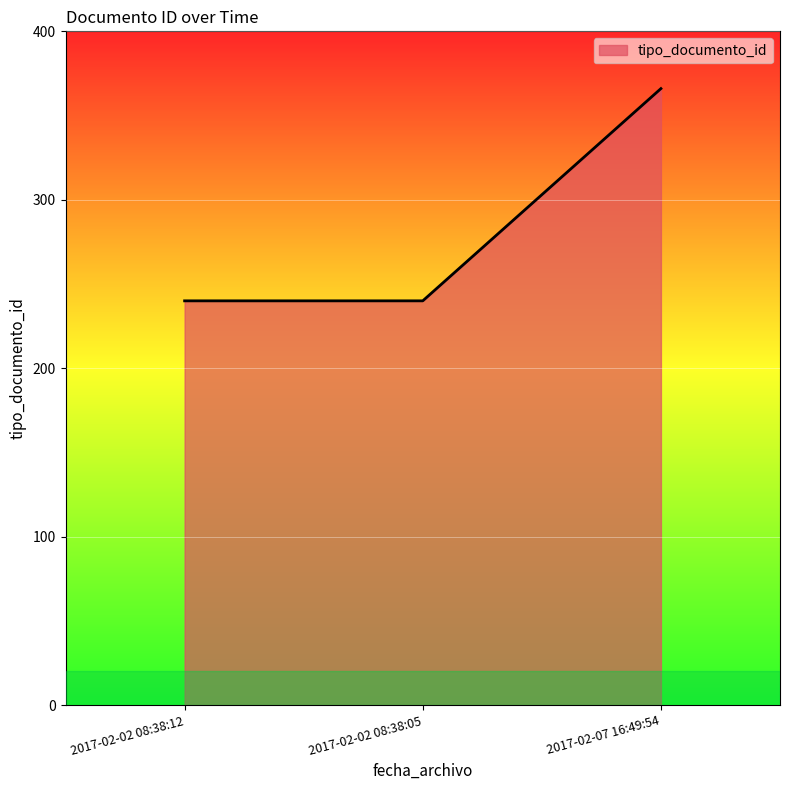

Reading left to right, transcribe all the data shown in this chart.

240	240	366